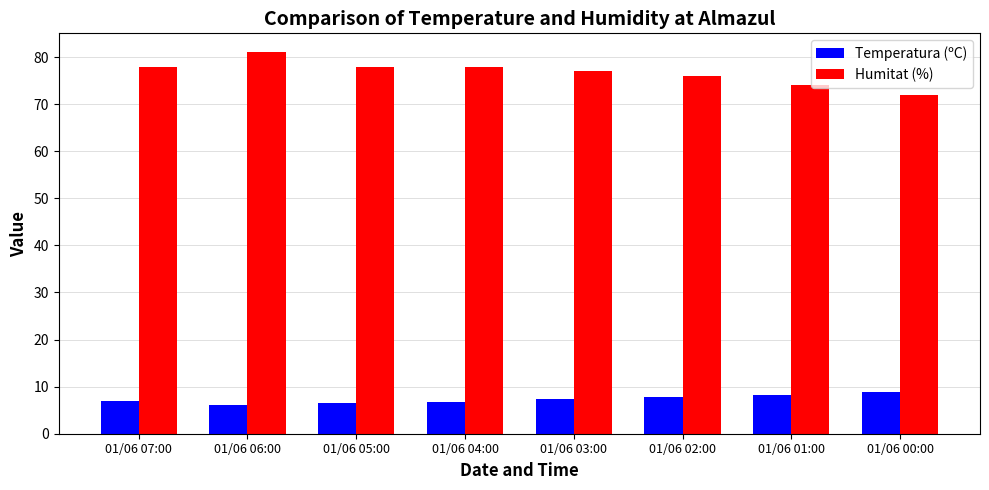

What is the lowest value of the Humitat (%) series?

72.0